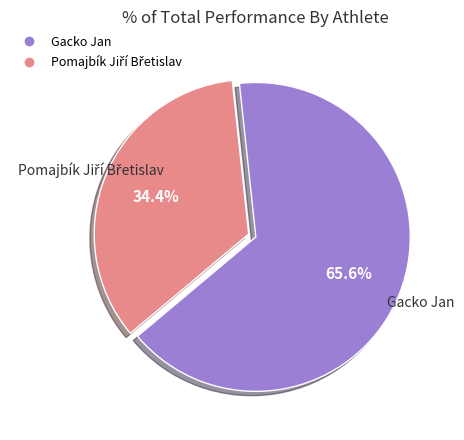

To the nearest percent, what portion does Gacko Jan represent?

66%